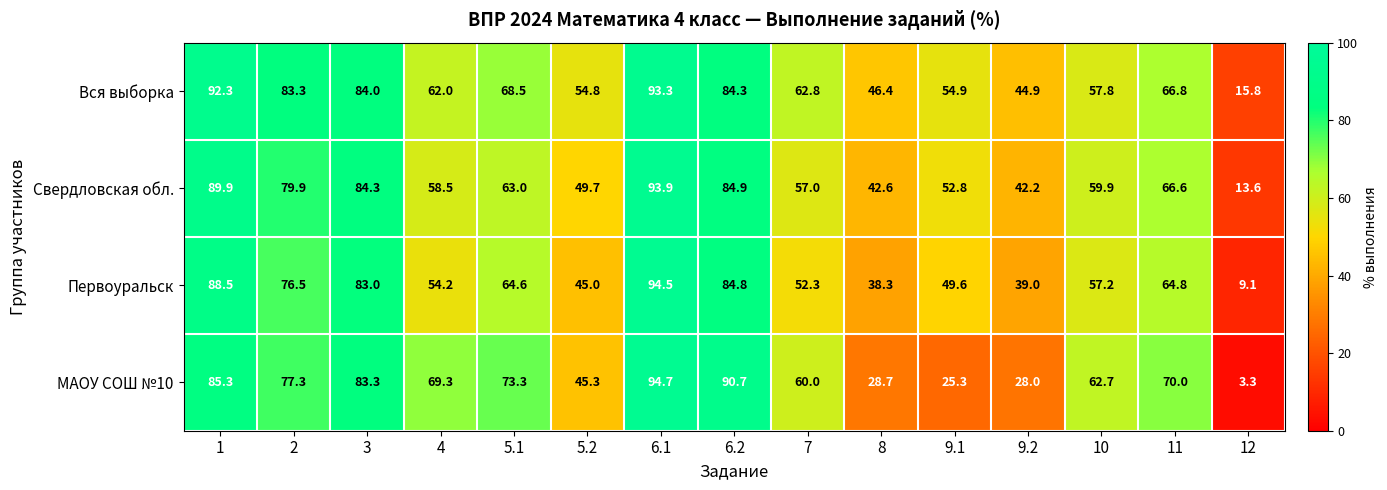

What is the minimum value shown in the chart?

3.3